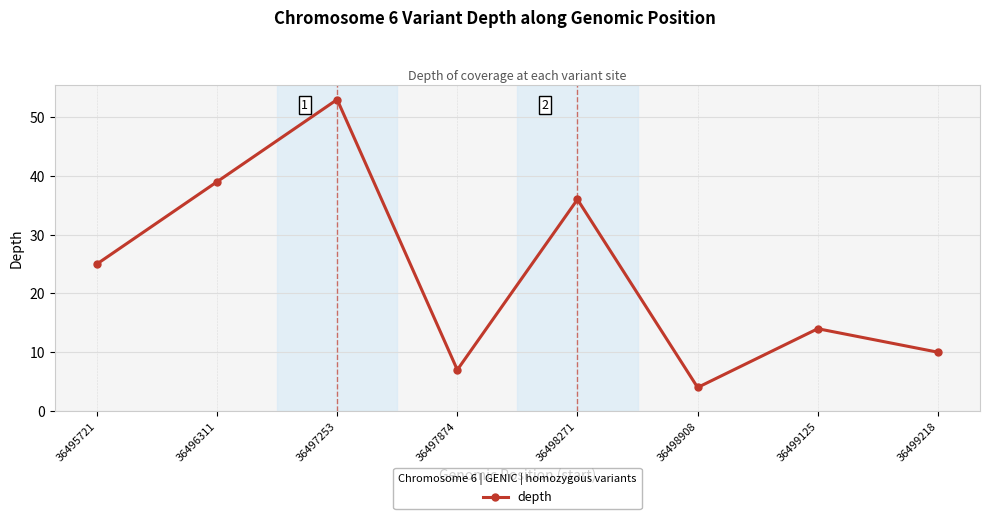

Between 36497874 and 36495721, which is larger?

36495721